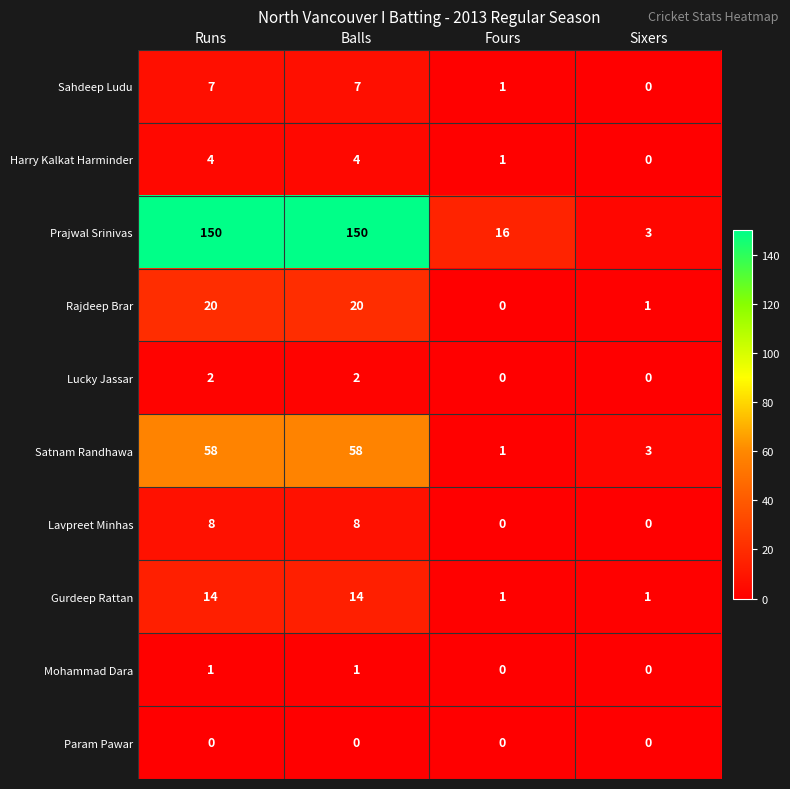

True or false: Mohammad Dara has a value of 0 at Runs.

False